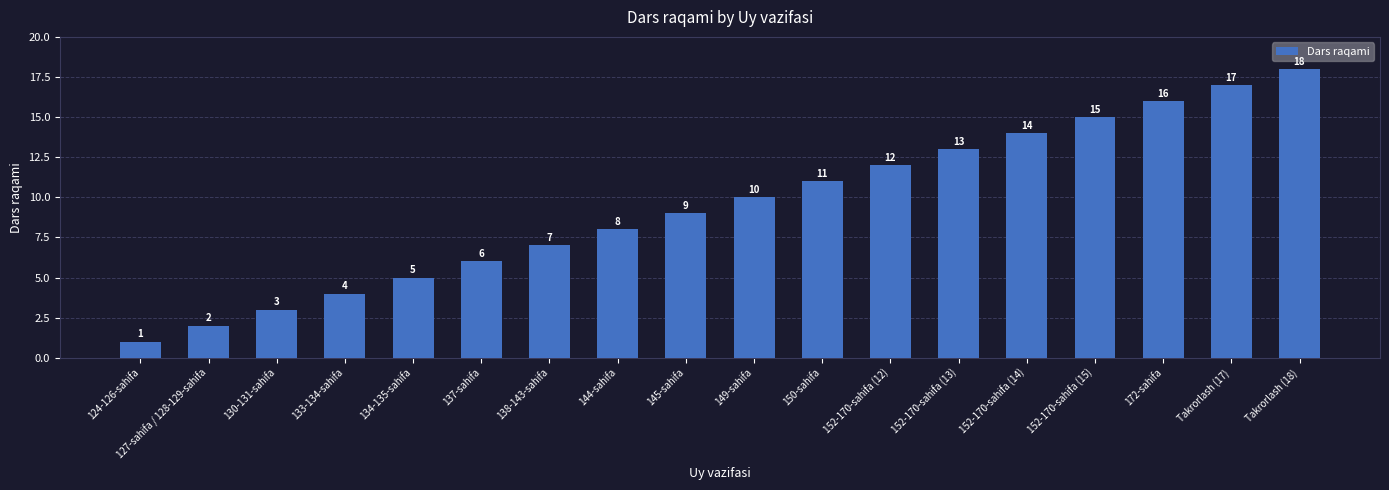

How many data points does each series have?

18